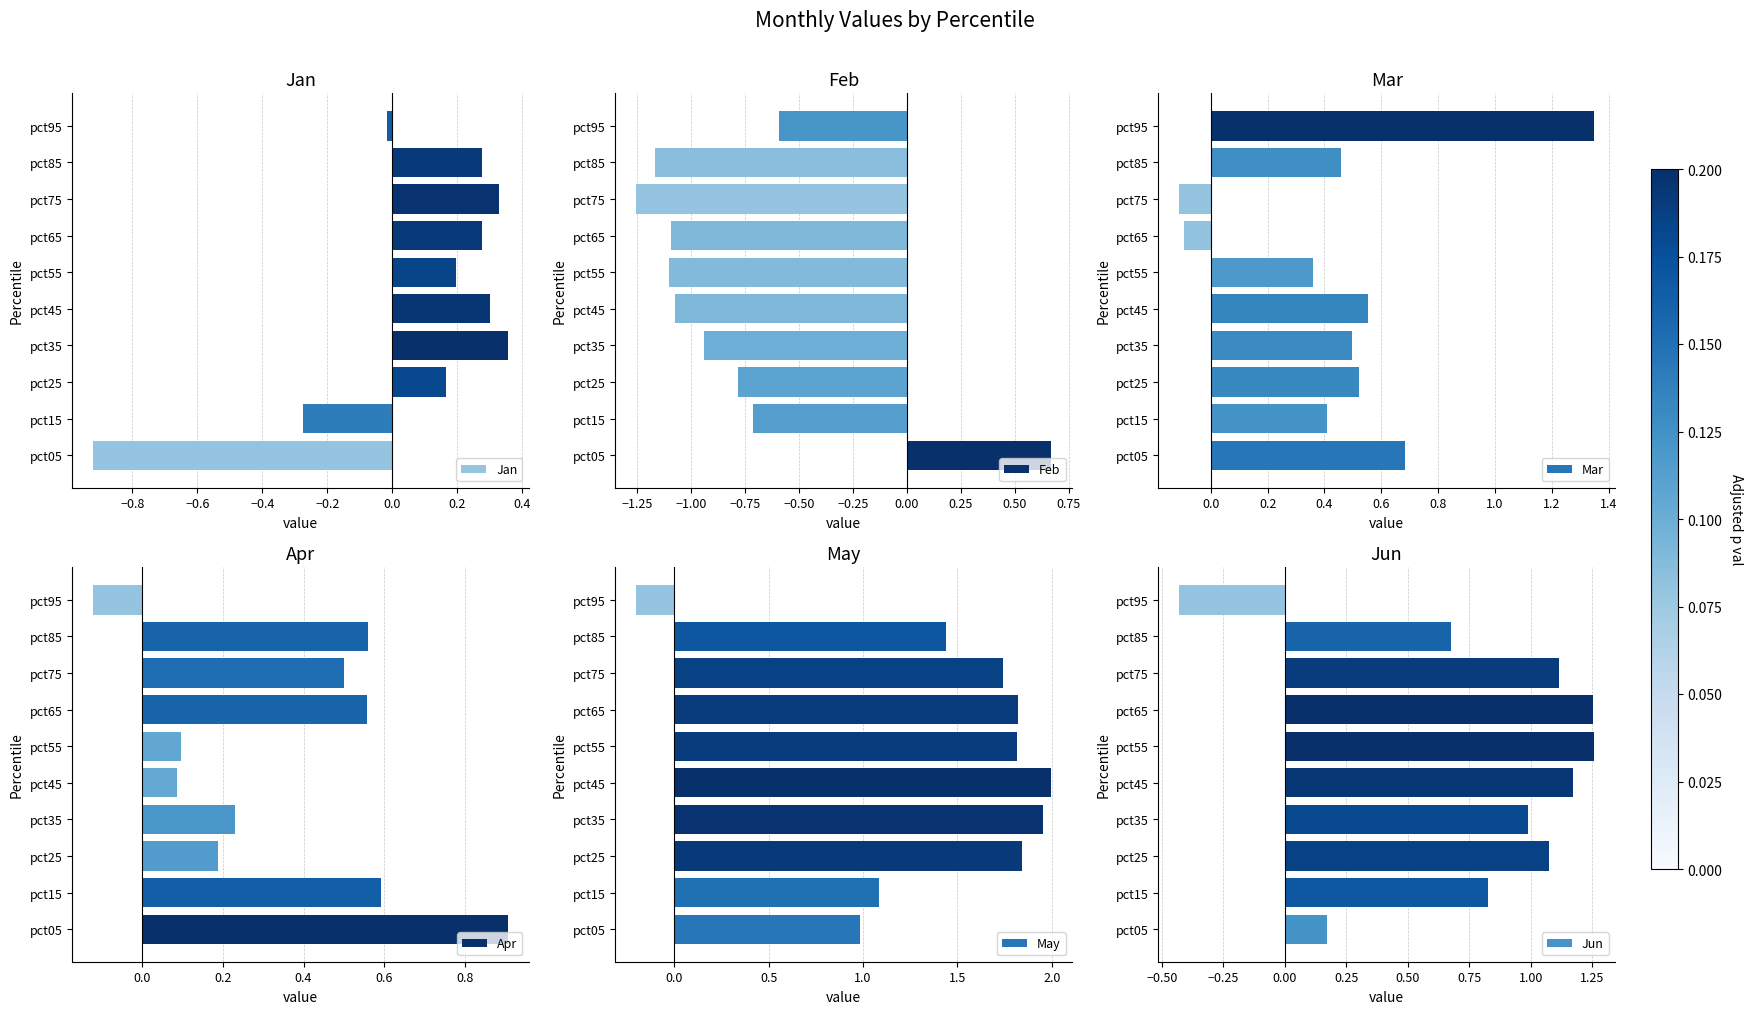

What is the difference between the second highest and second lowest values in the Jan series?

0.6